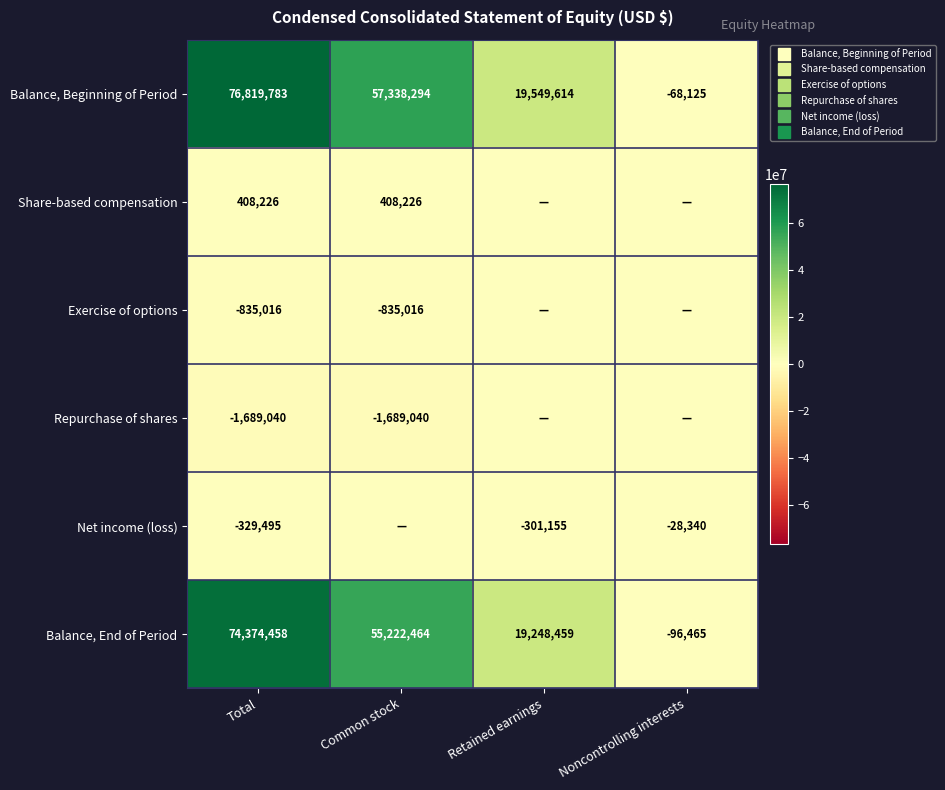

Count the Repurchase of shares values in the range -1689040 to 0.

4